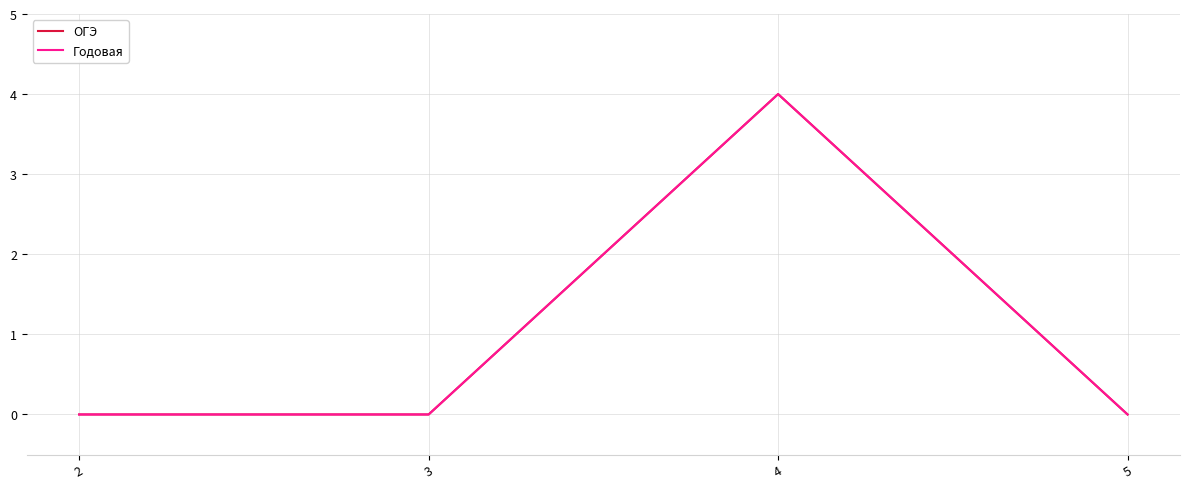

List the series in order of their peak value, highest first.

ОГЭ, Годовая